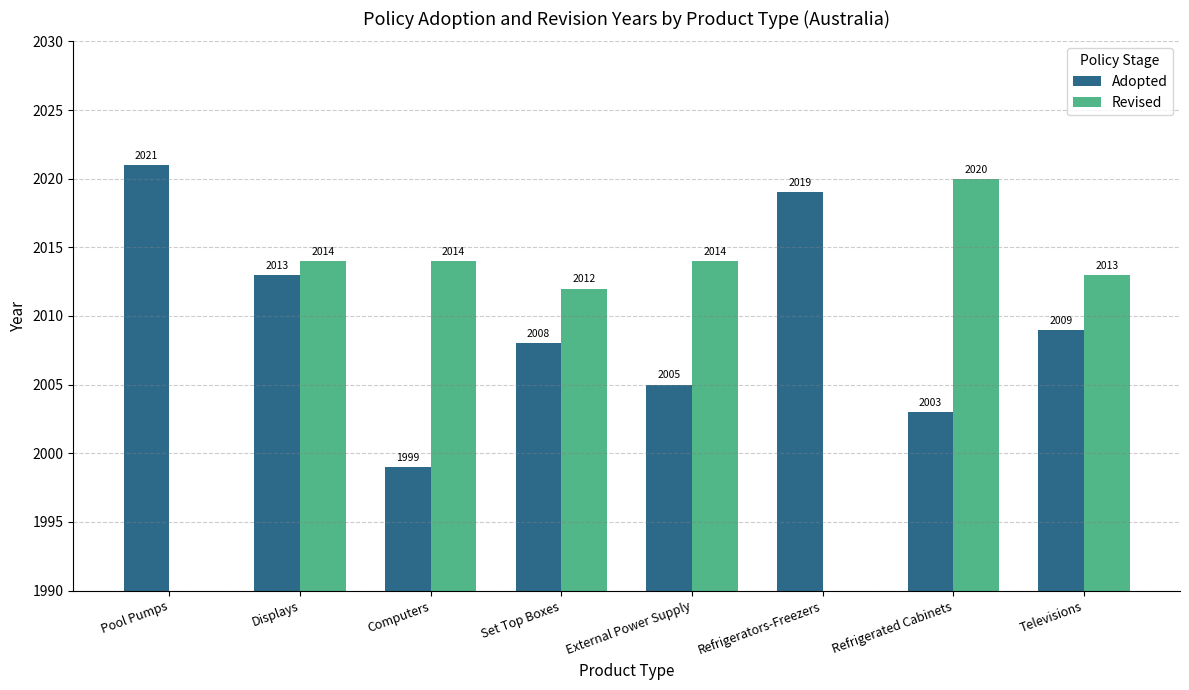

Which has a higher value, Set Top Boxes or Computers?

Set Top Boxes